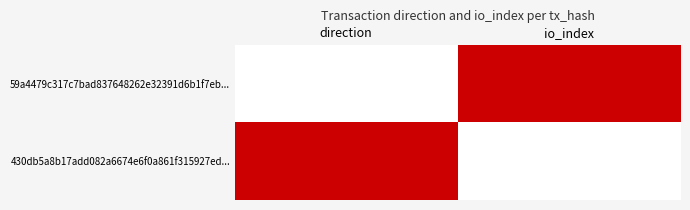

What is the difference between the highest and lowest values at direction?

1